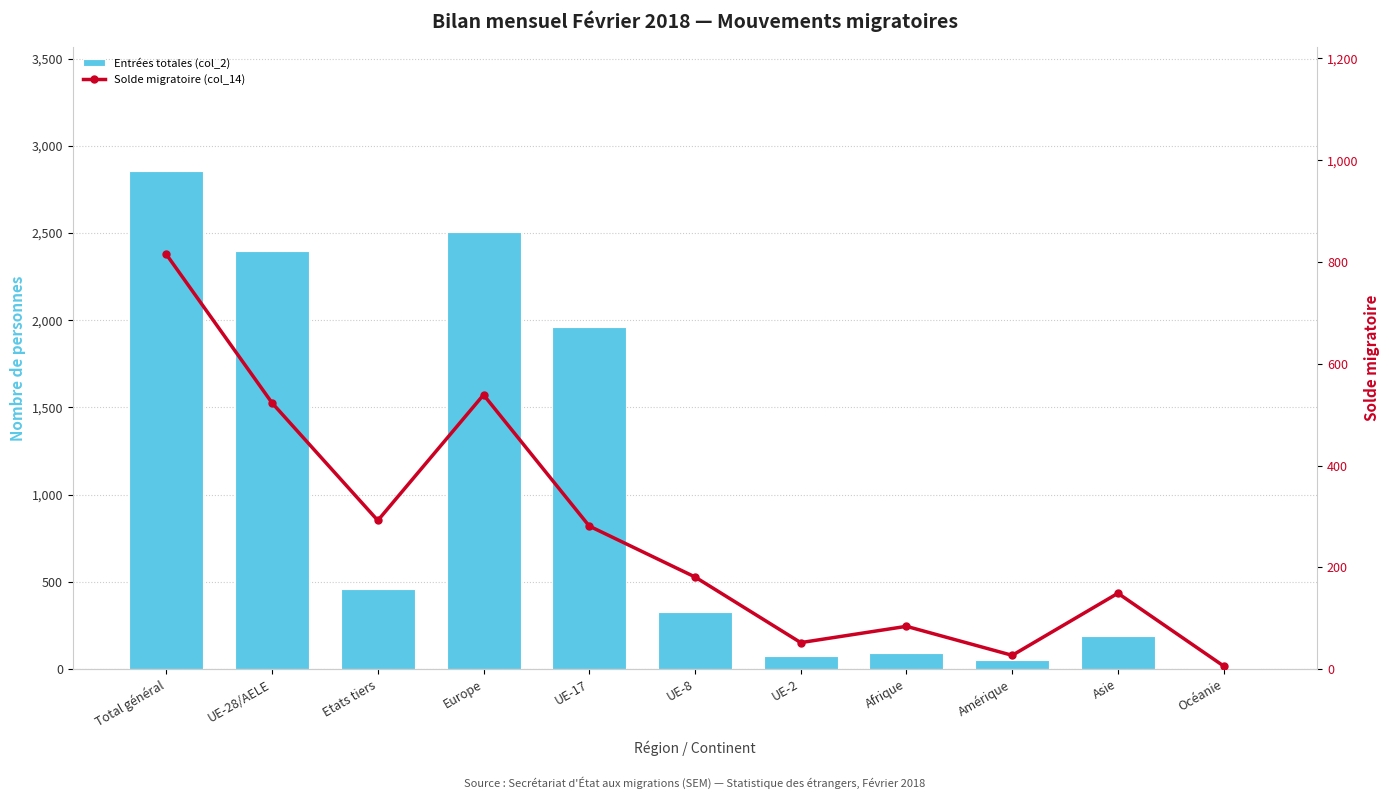

Which series has the largest total across all categories?

Entrées totales (col_2)